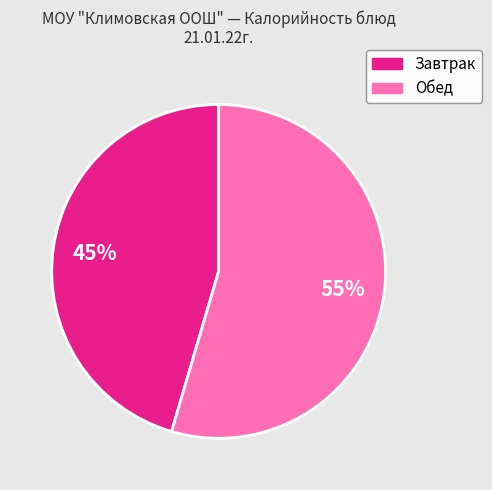

To the nearest percent, what is the average slice percentage?

50%